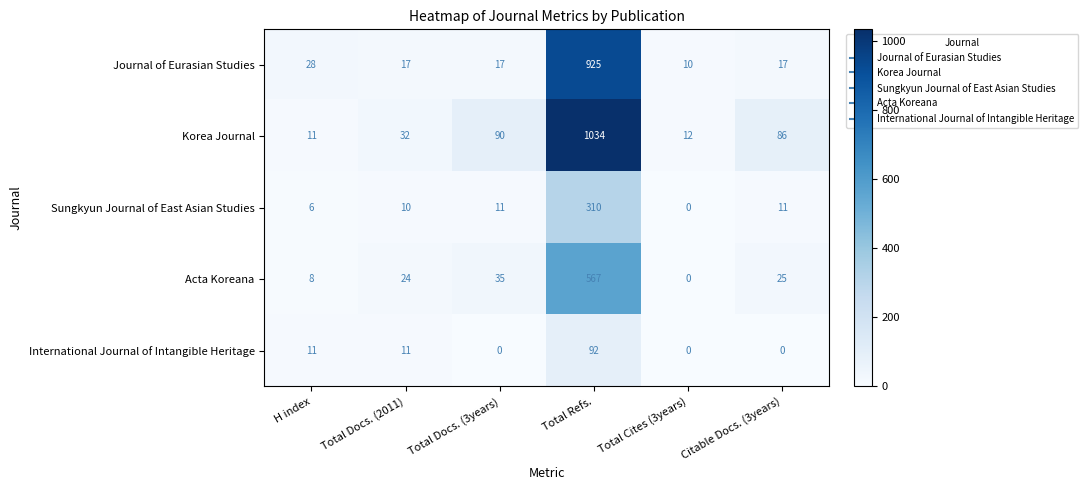

List the series in order of their peak value, highest first.

Korea Journal, Journal of Eurasian Studies, Acta Koreana, Sungkyun Journal of East Asian Studies, International Journal of Intangible Heritage